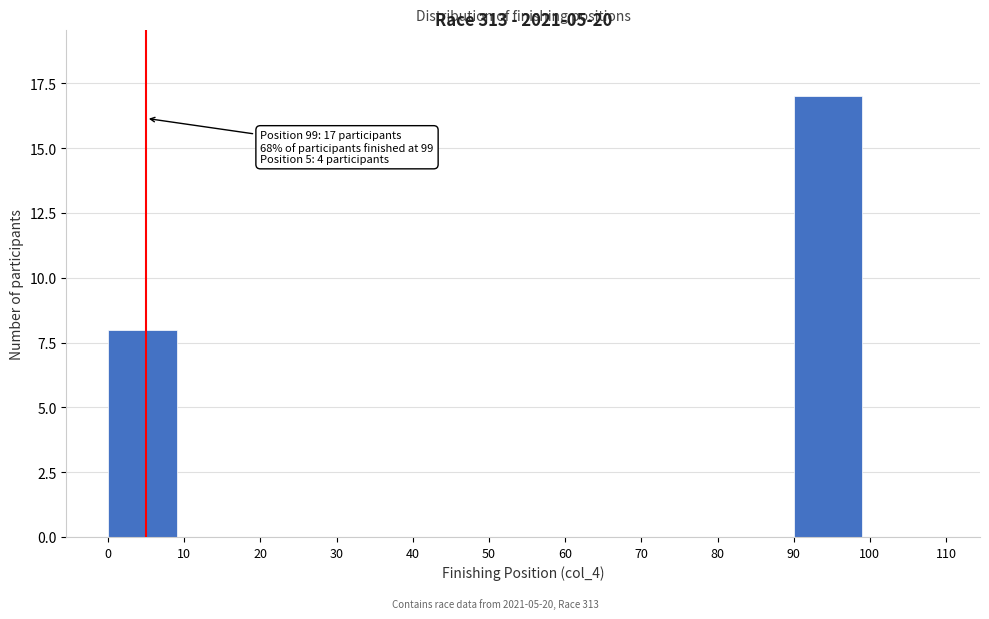

Over which range of the x-axis is the bar tallest?

90 to 100